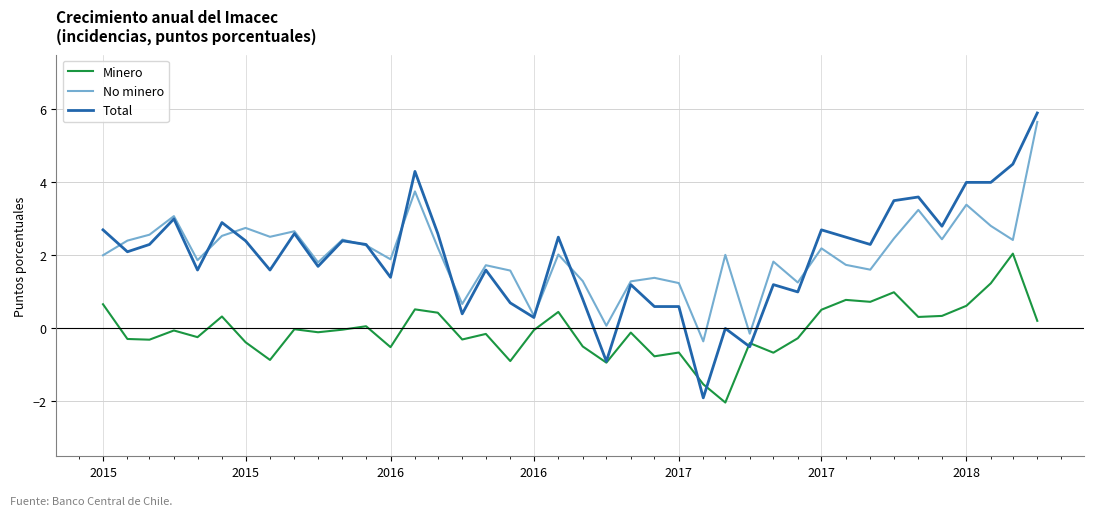

True or false: Minero has more than 2 points higher than both neighbors.

True